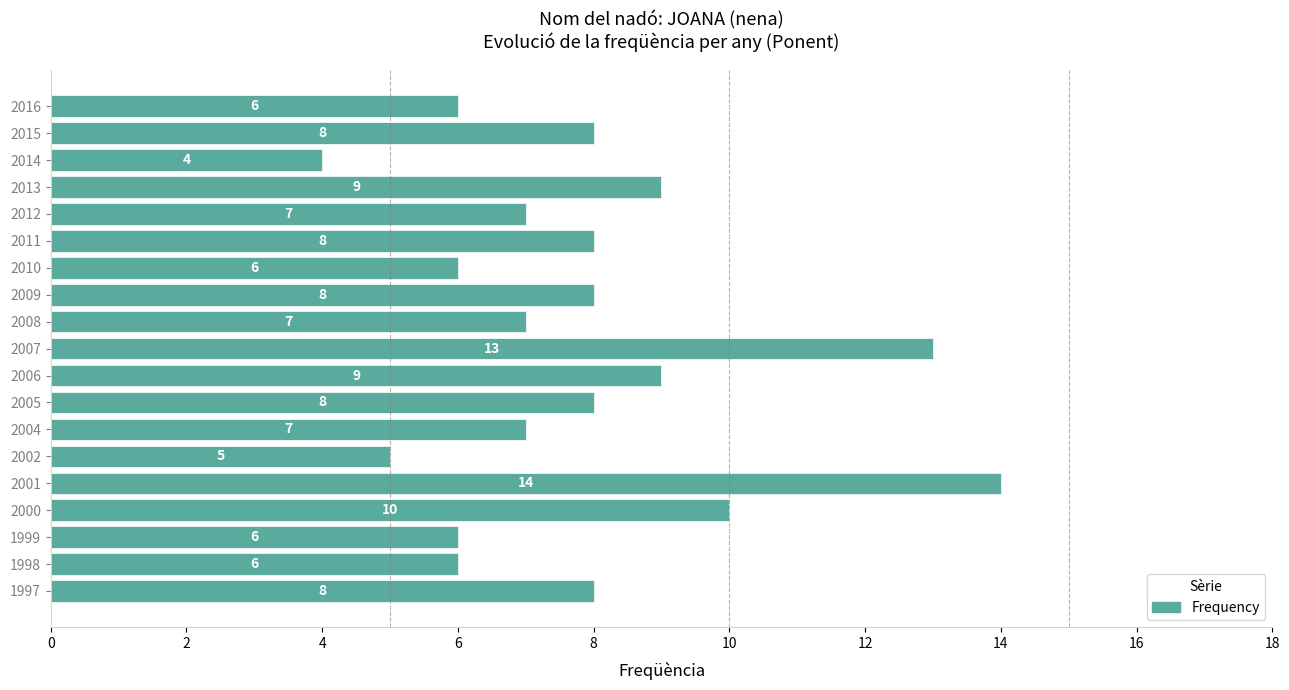

How many categories are shown in the chart?

19